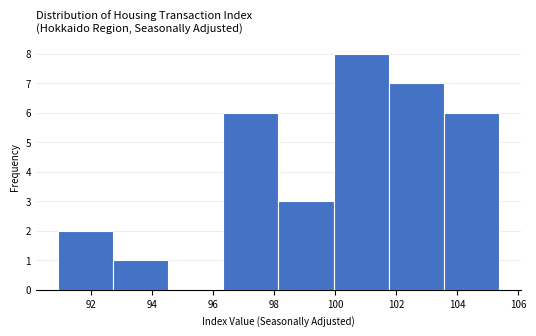

Which range on the x-axis has the tallest bar?

100.0 to 101.8